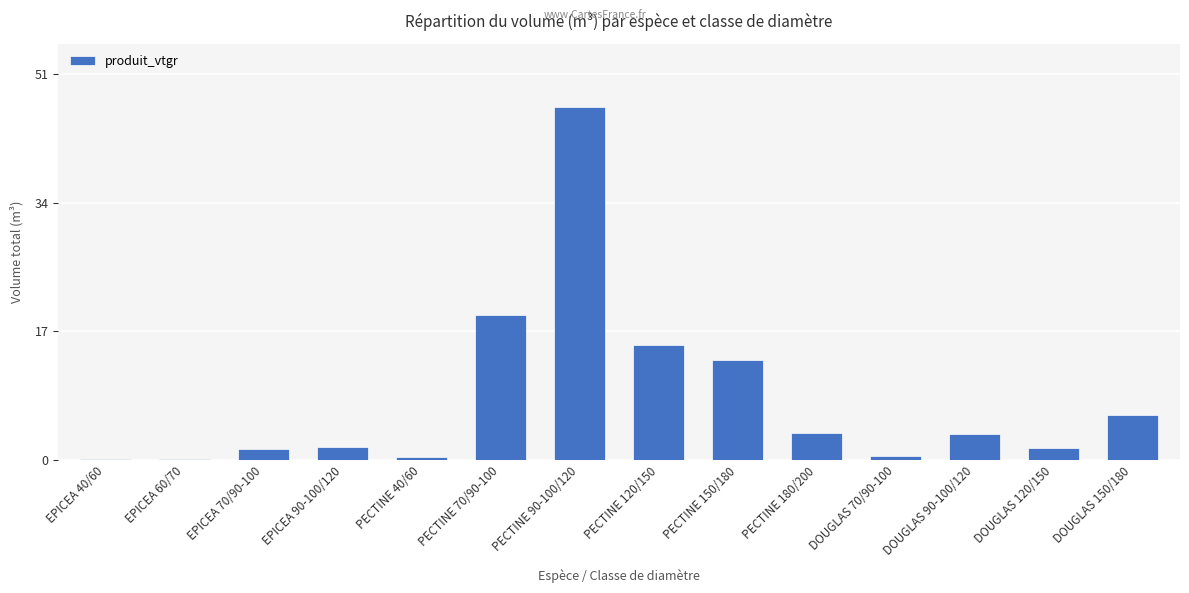

The chart shows a value of 13.3 at PECTINE 150/180. True or false?

True